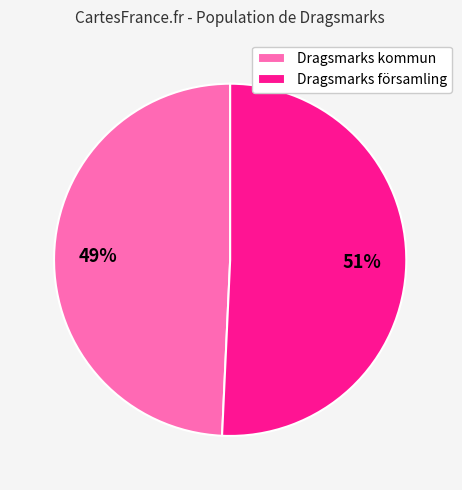

True or false: Dragsmarks församling accounts for 58% of the total.

False